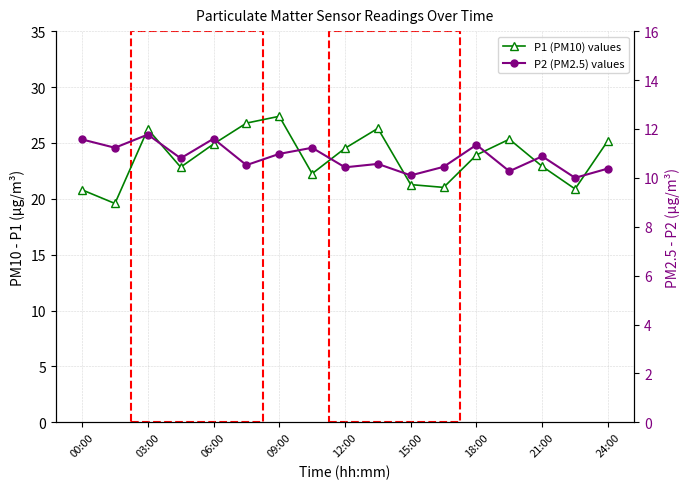

Which has a higher value, 14 or 13?

13